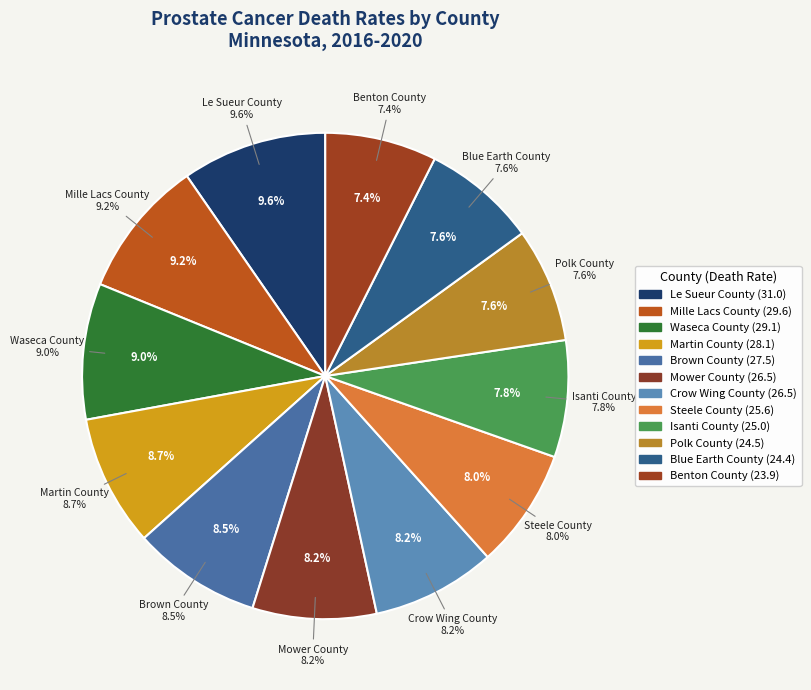

What is the smallest slice in the pie chart?

Benton County